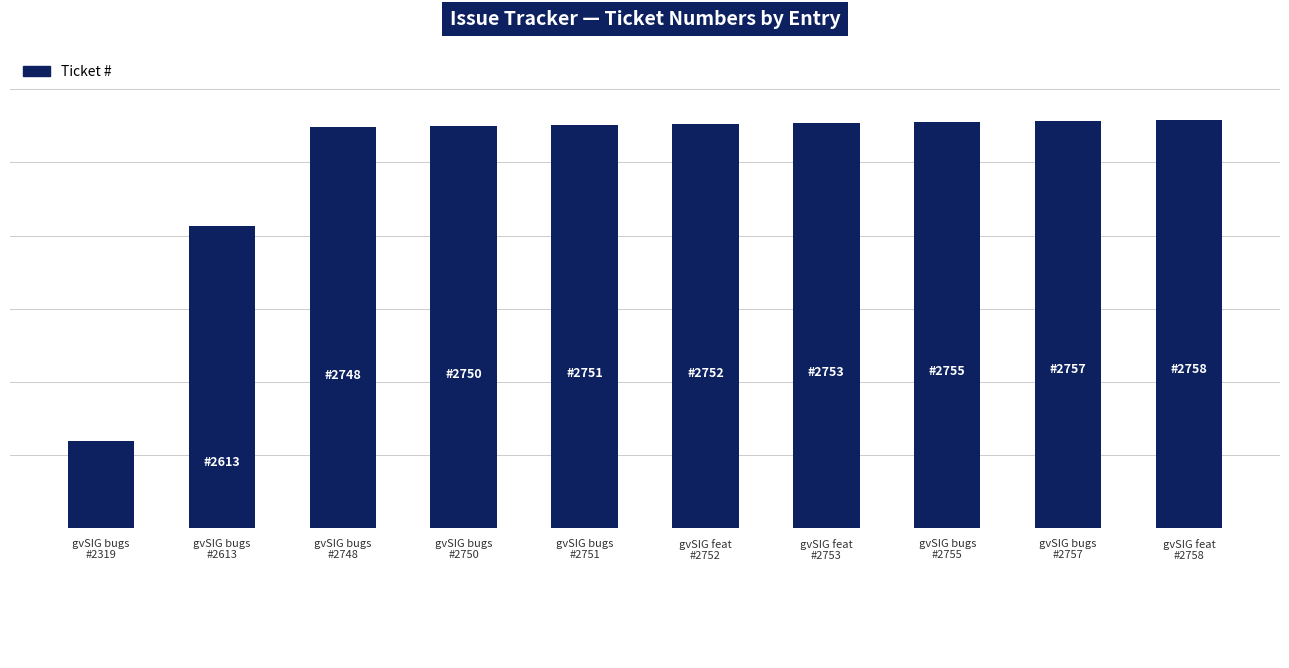

Reading left to right, transcribe all the data shown in this chart.

2319	2613	2748	2750	2751	2752	2753	2755	2757	2758